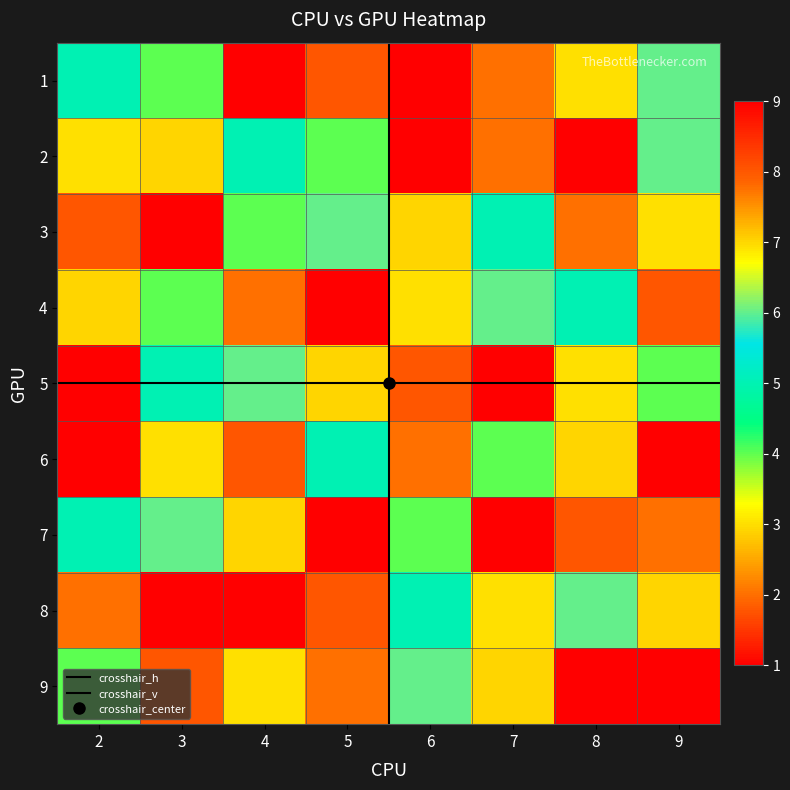

What is the lowest value of the 6 series?

1